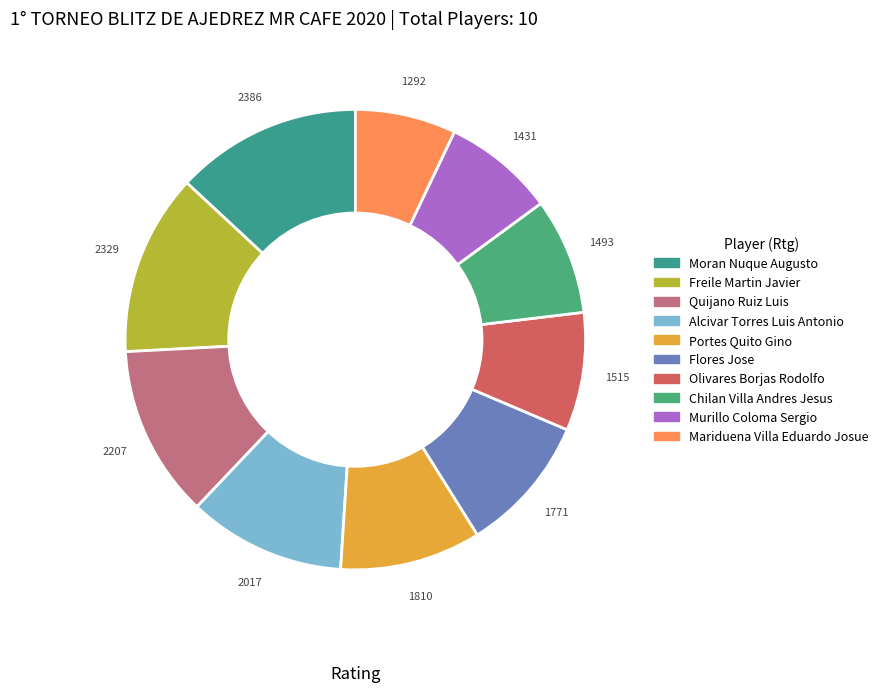

How many segments does this pie chart have?

10